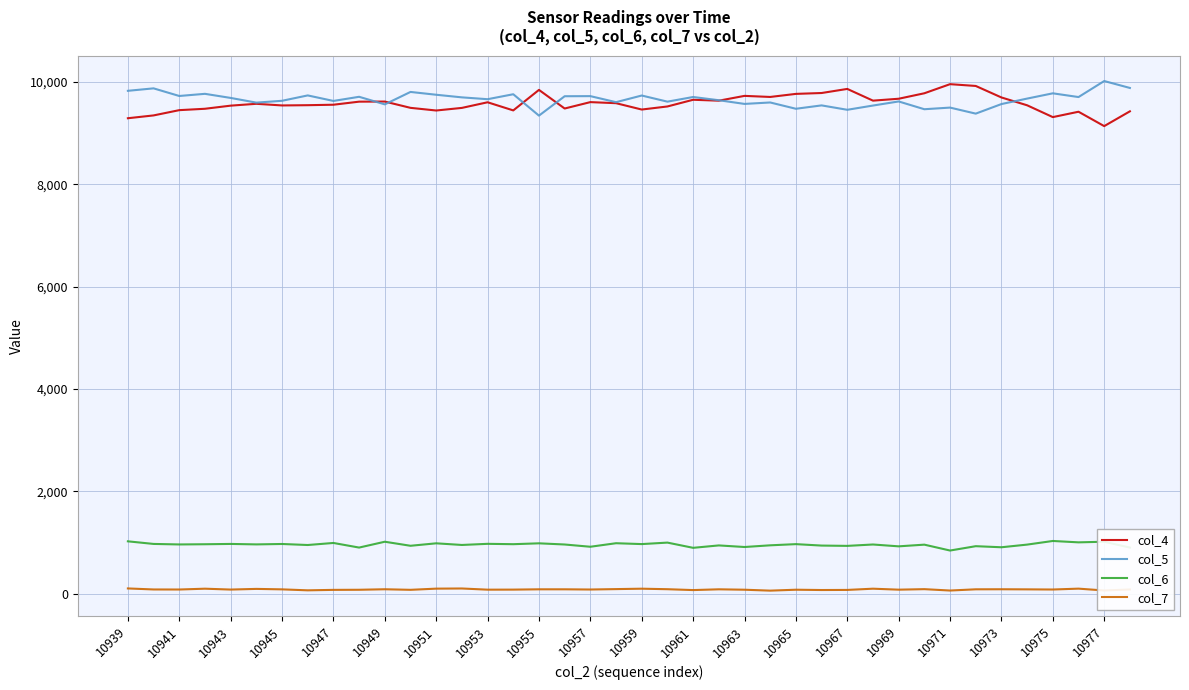

True or false: col_4 and col_7 intersect in this chart.

False